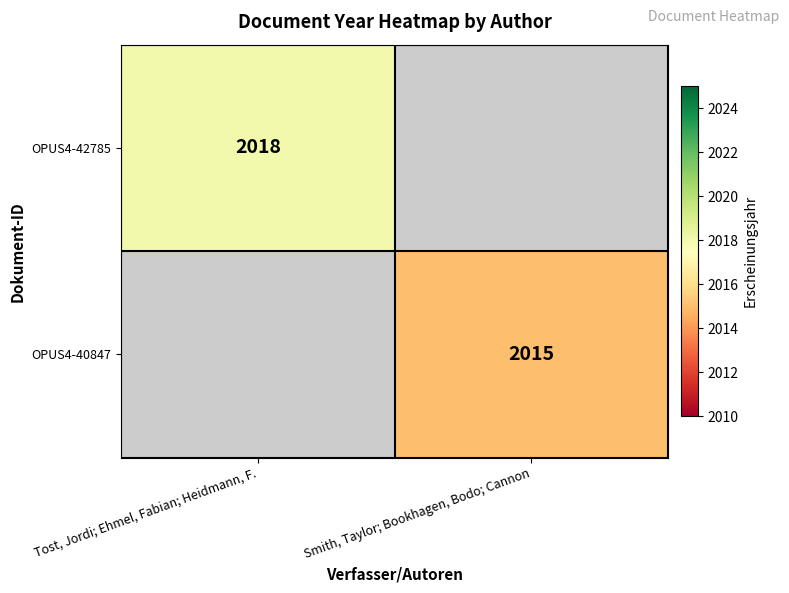

Is it true that OPUS4-42785 equals 504.2 at Tost, Jordi; Ehmel, Fabian; Heidmann, F.?

False